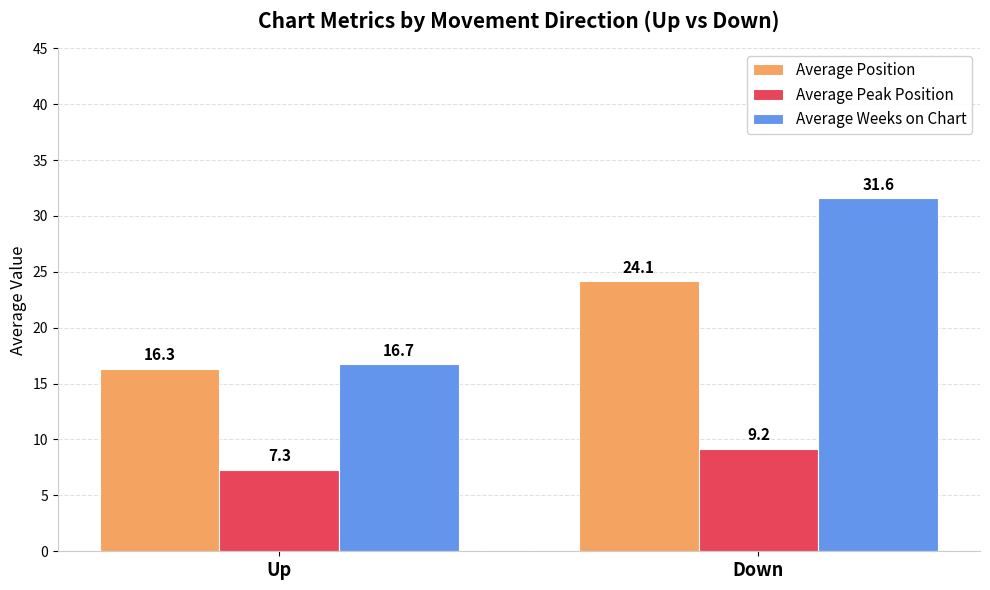

At Down, list the series in order from smallest to largest.

Average Peak Position, Average Position, Average Weeks on Chart